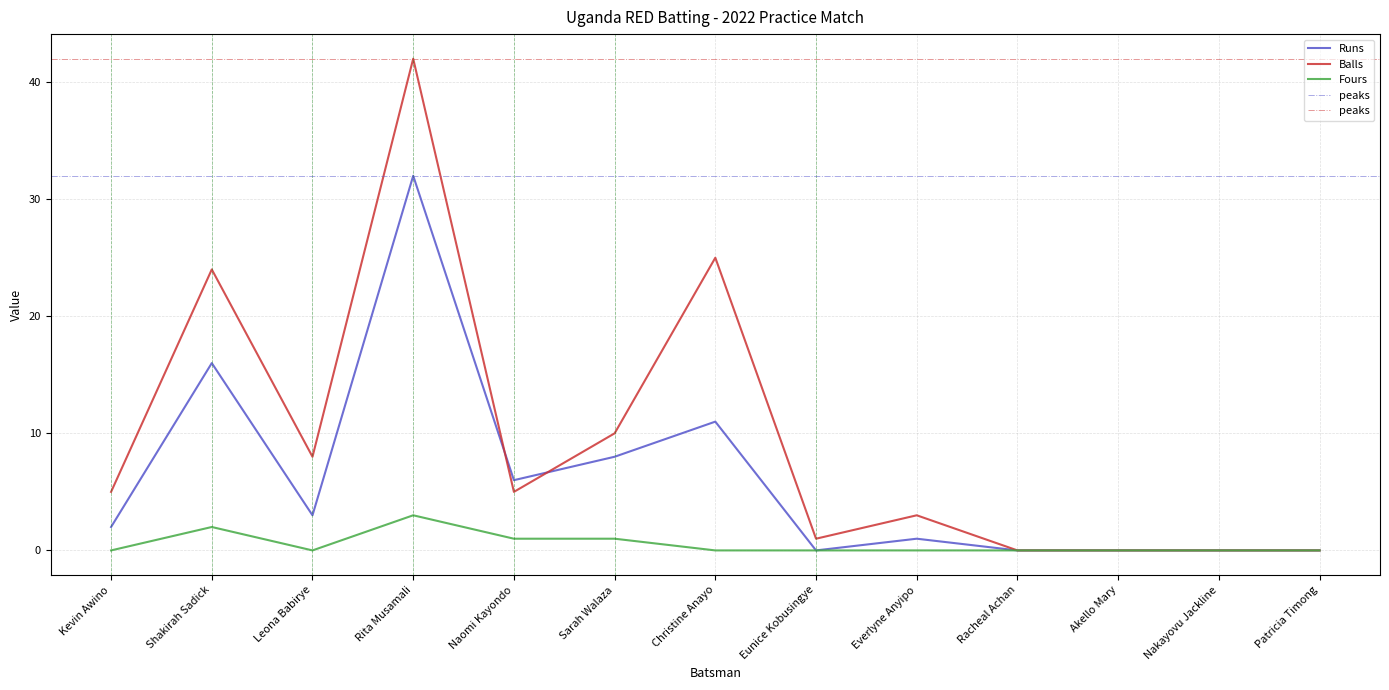

What is the spread (max minus min) of values at Sarah Walaza?

9